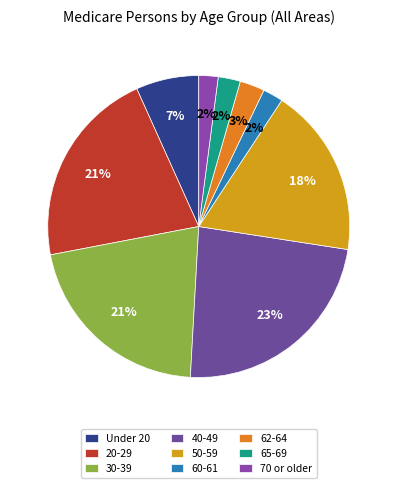

What is the ratio of the value at 50-59 to the value at 40-49?

0.8